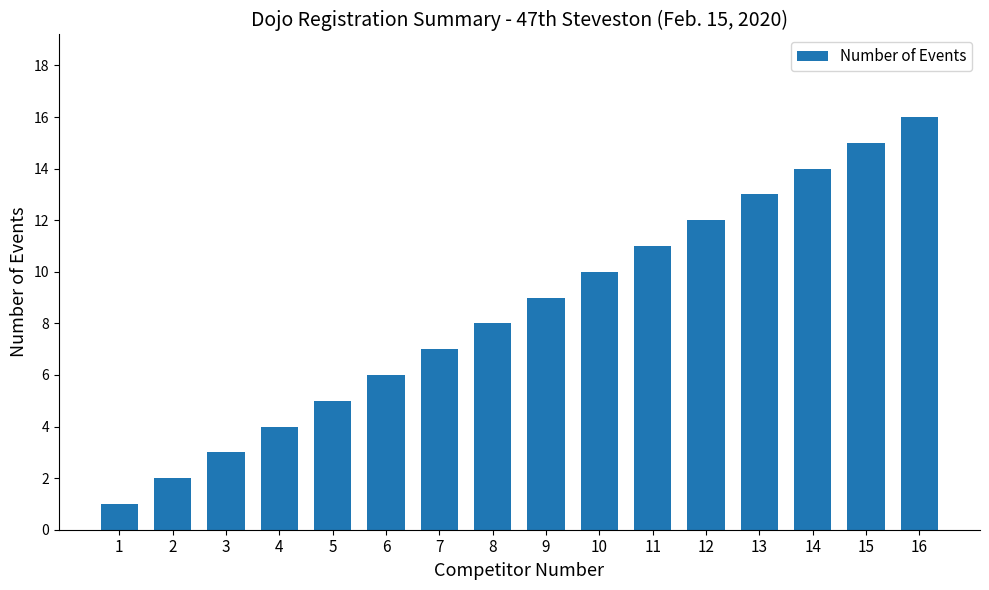

At which label is the value closest to 8?

8